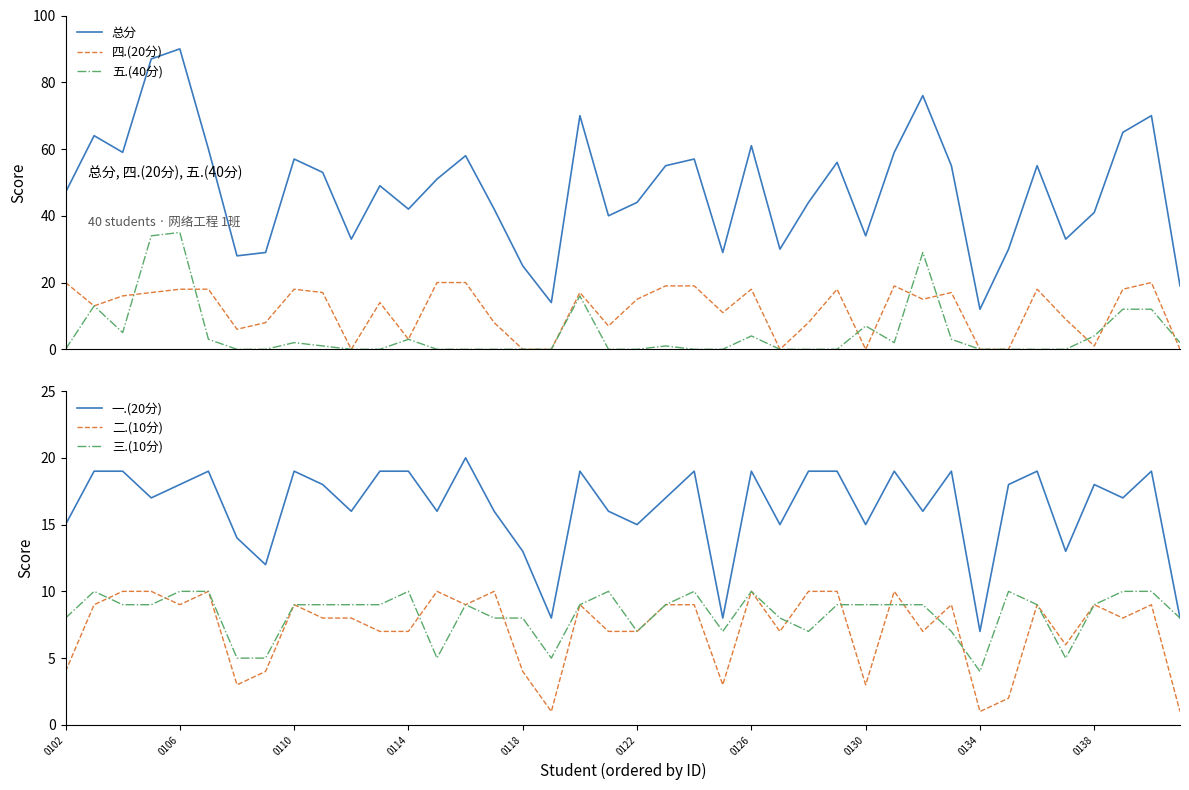

Does the chart display data point markers on the line(s)?

No